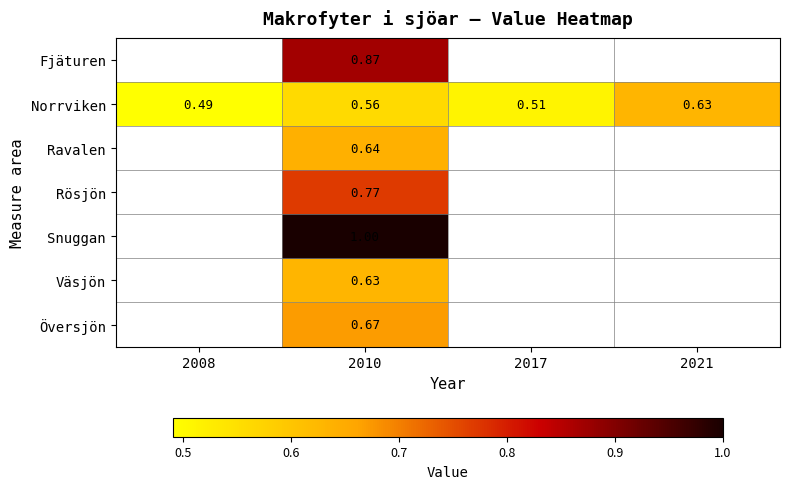

What is the highest value of the Norrviken series?

0.6